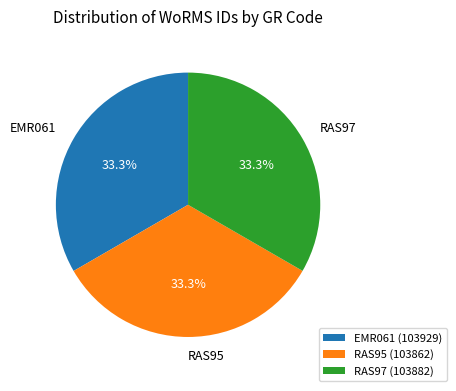

To the nearest percent, what percentage of the pie is EMR061?

33%